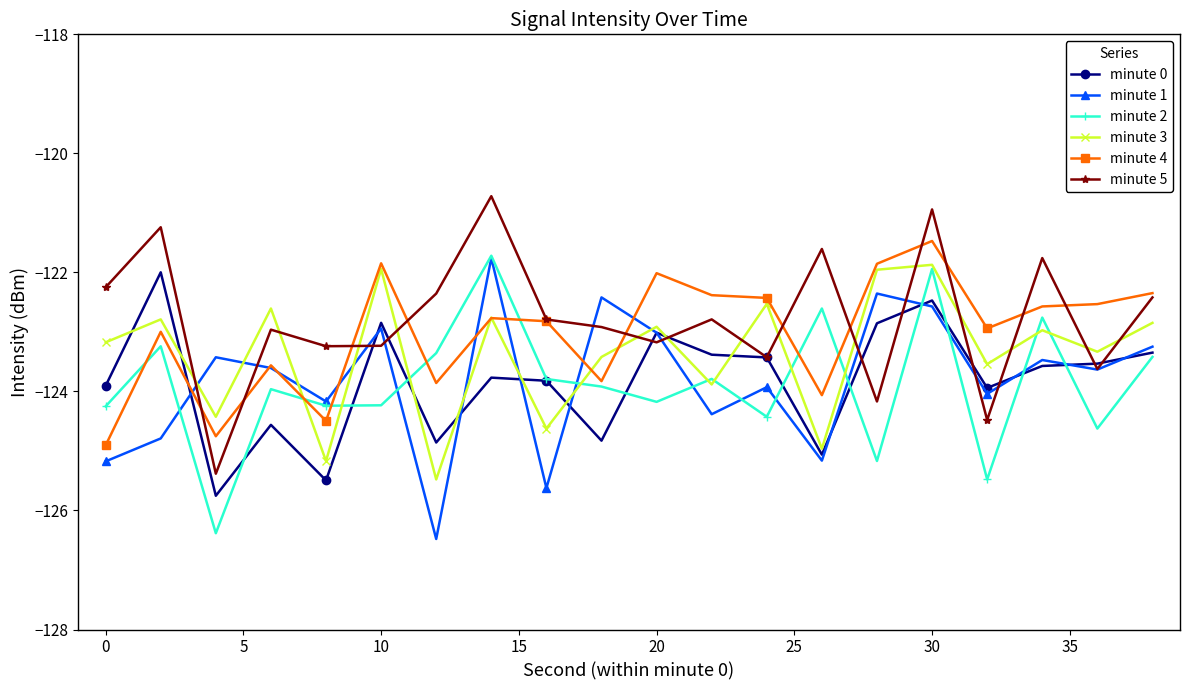

True or false: minute 3 has more than 0 points higher than both neighbors.

True